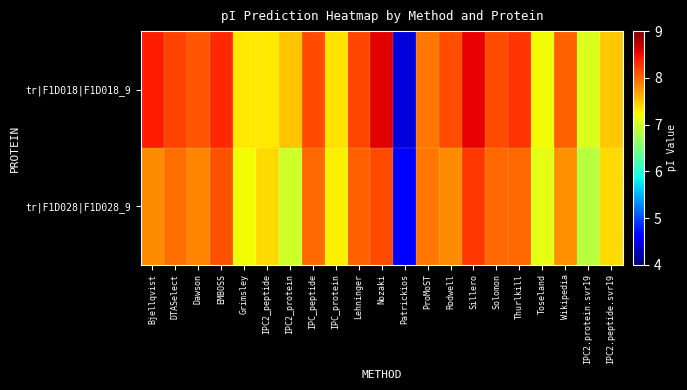

Which series has the widest spread of values?

tr|F1D018|F1D018_9